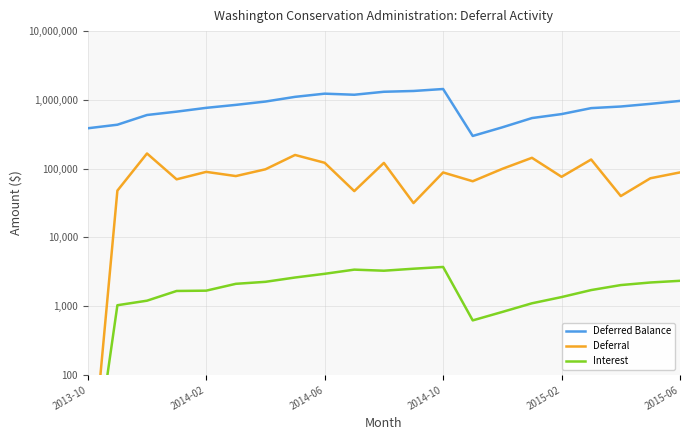

How many data points in Interest are above 2026?

11